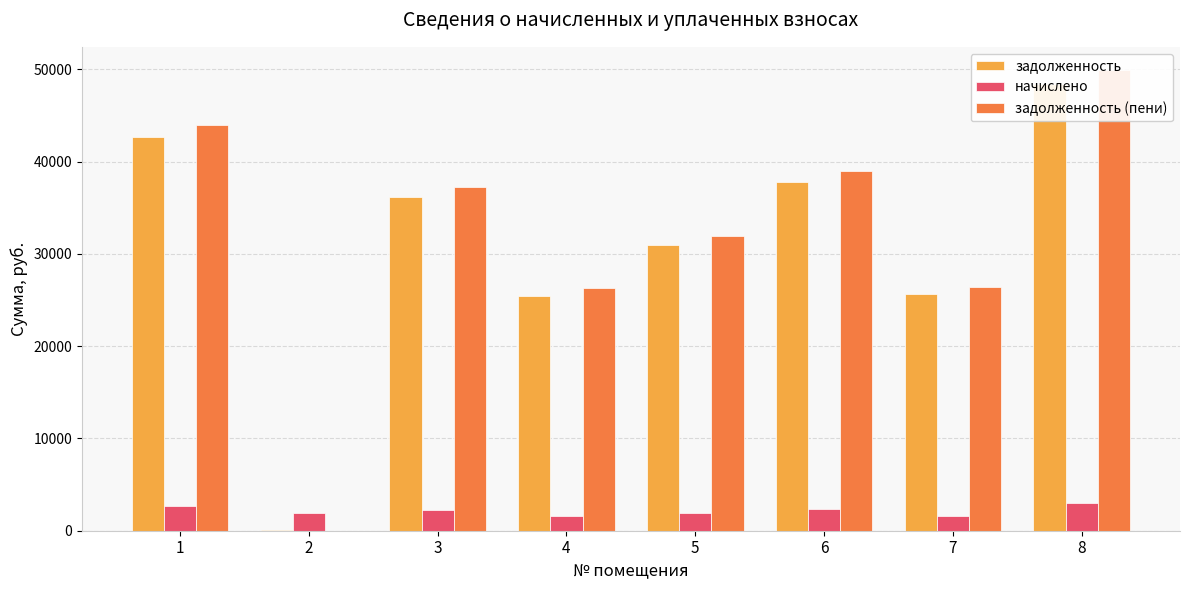

Which series has the largest range (max minus min)?

задолженность (пени)